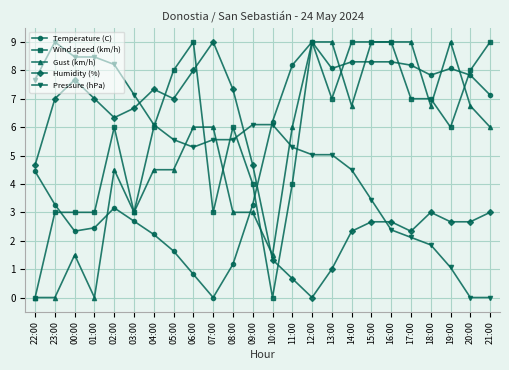

What are all the series names shown in the legend?

Temperature (C), Wind speed (km/h), Gust (km/h), Humidity (%), Pressure (hPa)